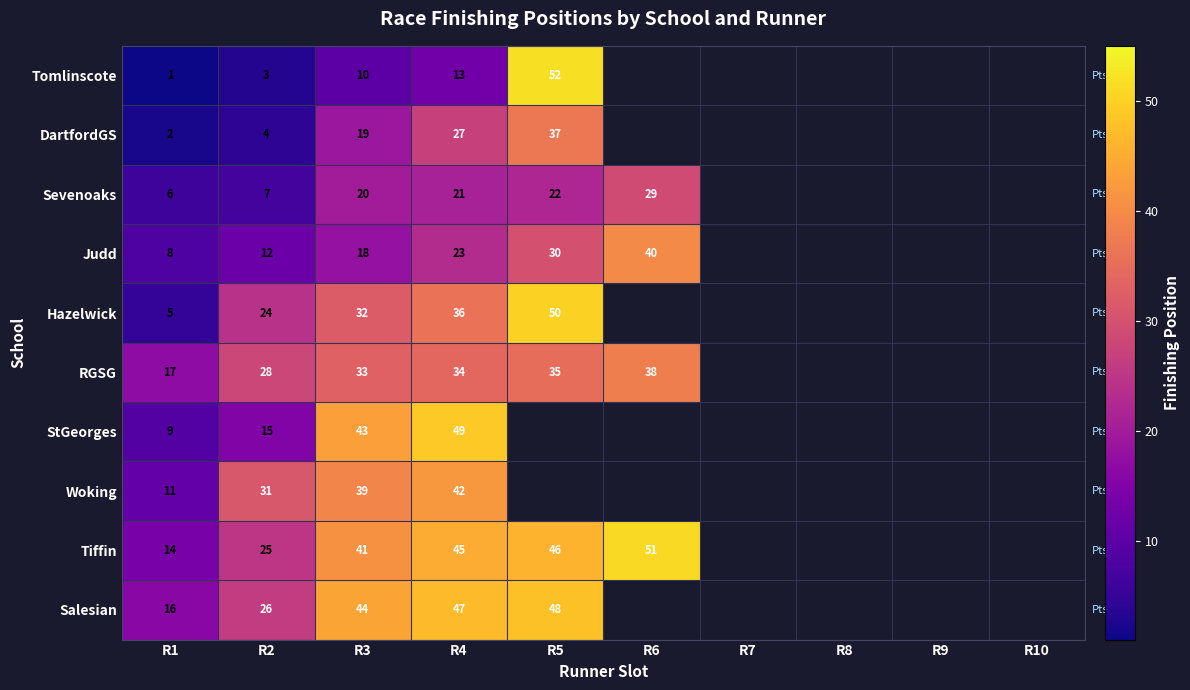

Which has a higher value, R9 or R10?

R10